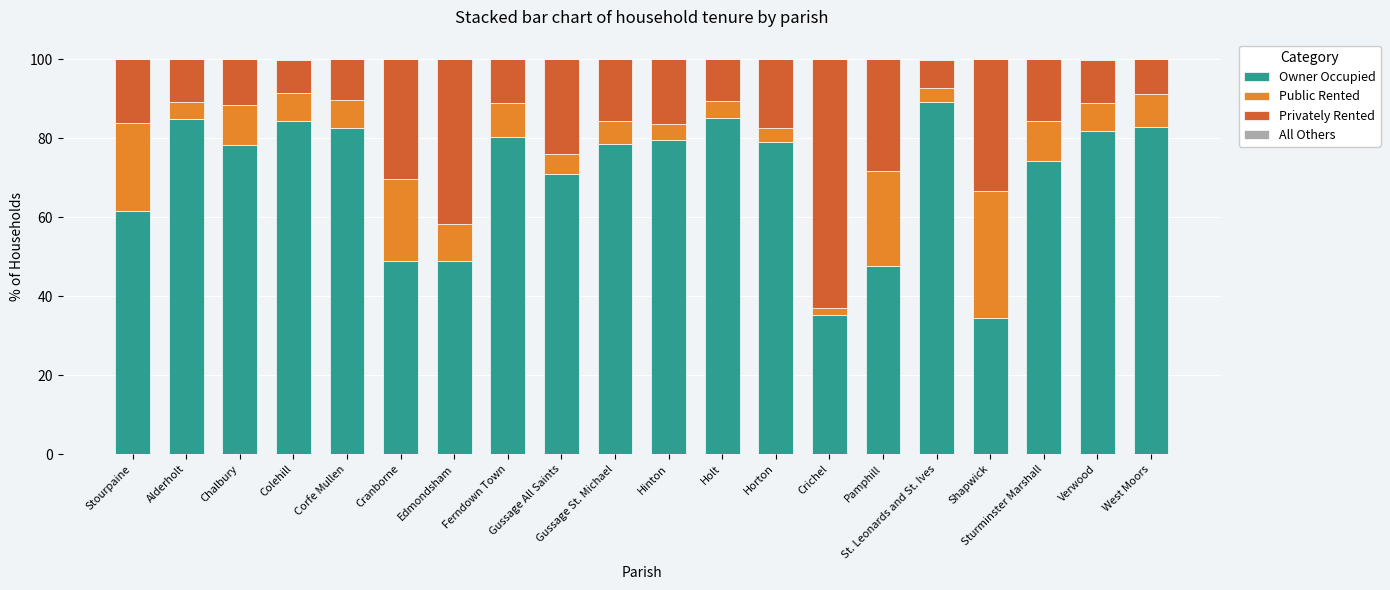

What value does the Owner Occupied series have at Cranborne?

48.8